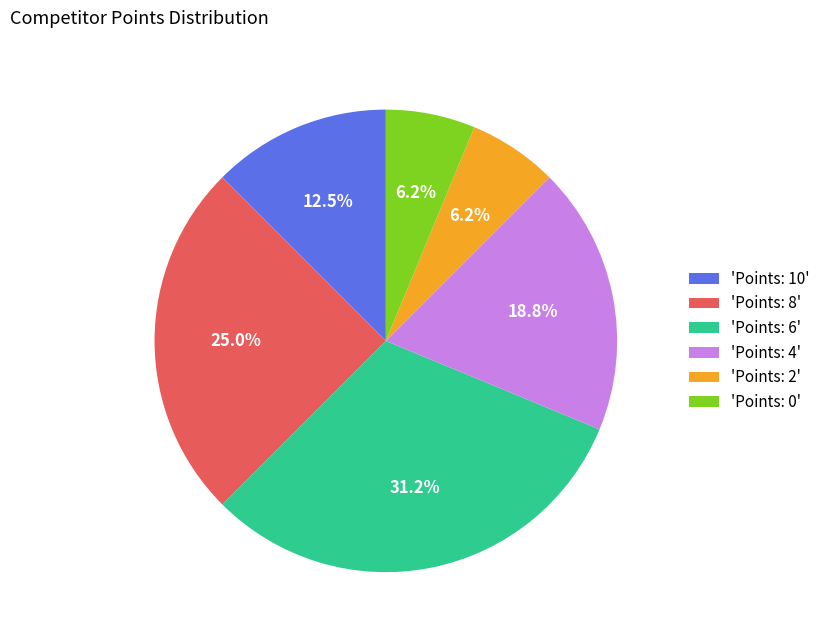

Between 'Points: 8' and 'Points: 2', which is larger?

'Points: 8'